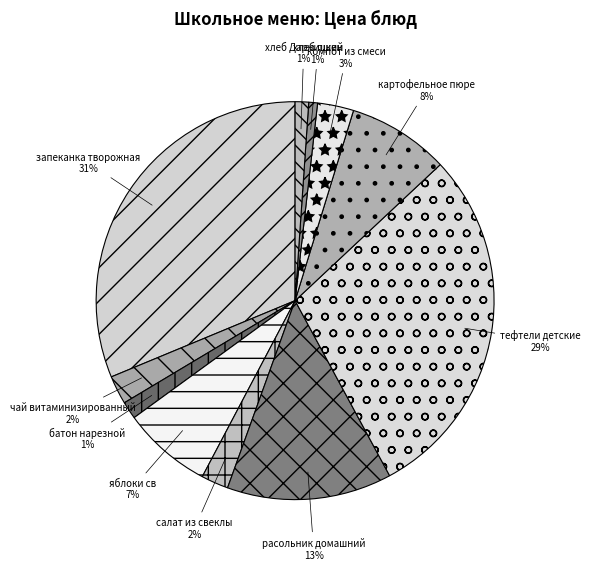

Does запеканка творожная account for over 50% of the chart?

No